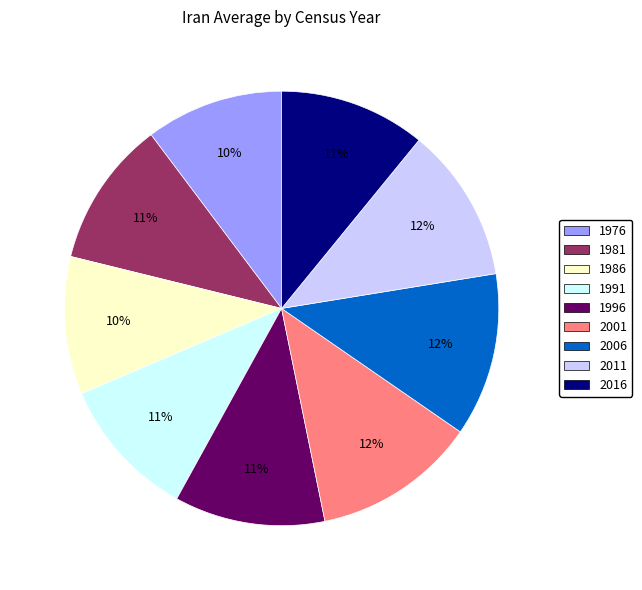

To the nearest percent, what is the combined percentage of 2011 and 1996?

23%